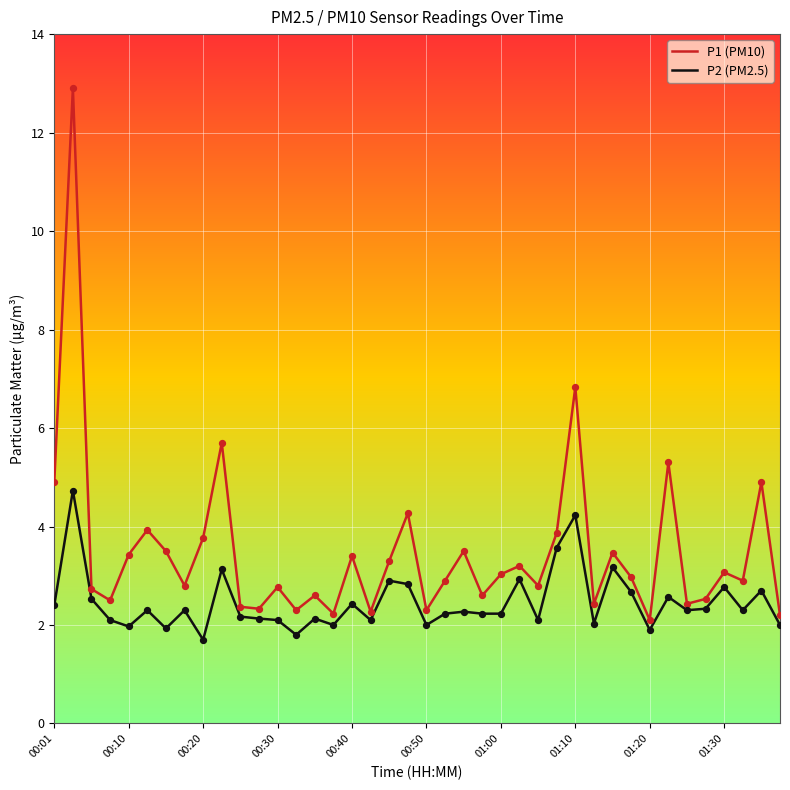

What is the highest value of the P2 (PM2.5) series?

4.7